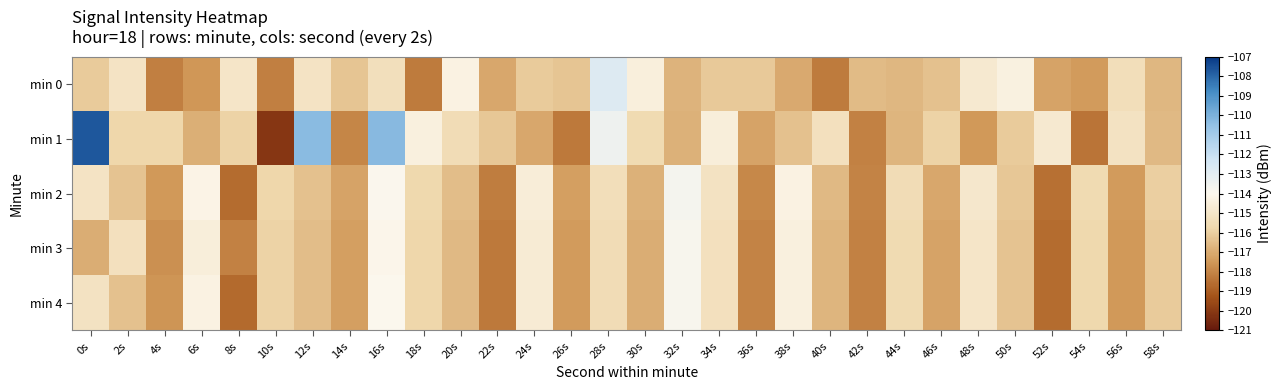

What is the total value across all series at 26s?

-586.7